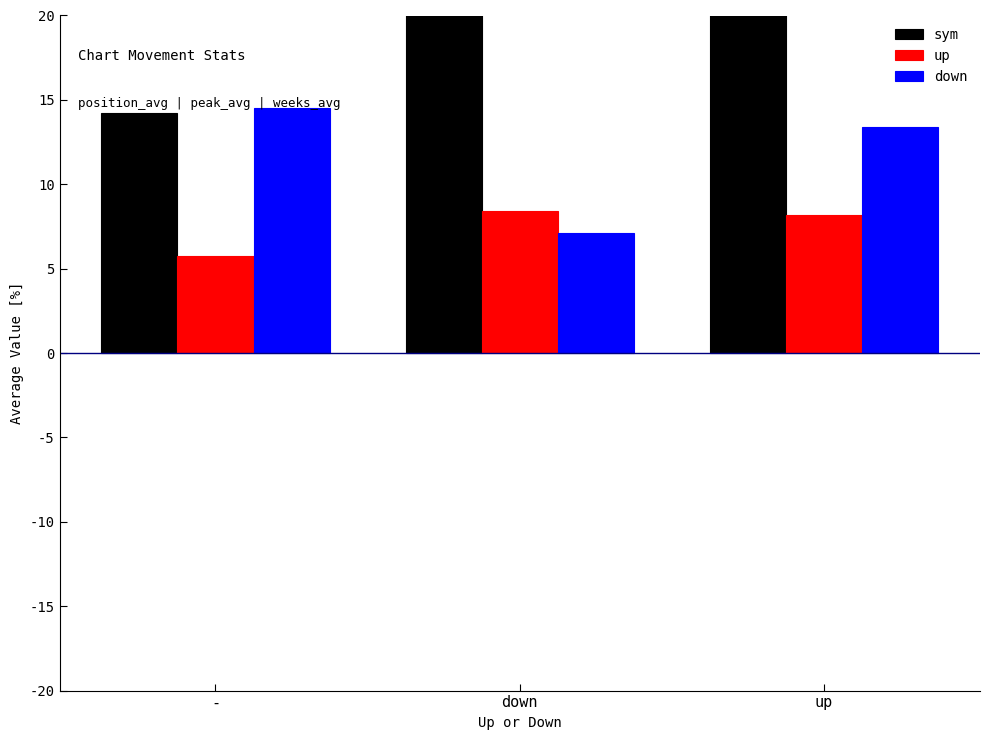

Is the value of sym at up greater than the value of down at up?

Yes